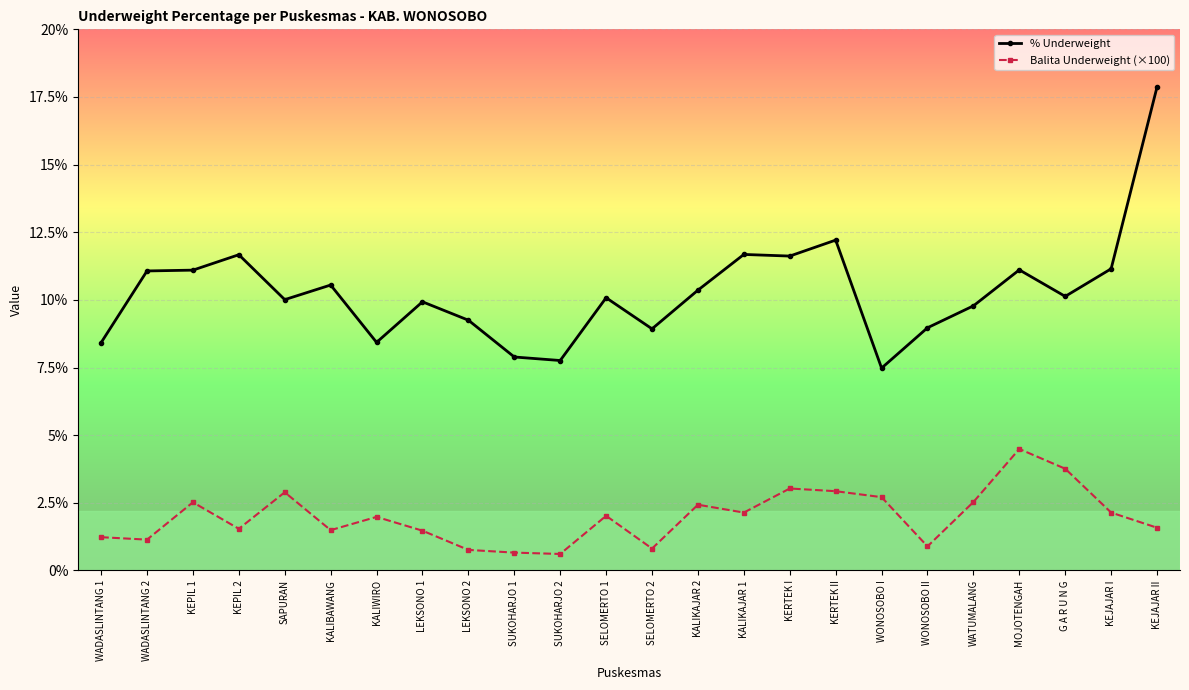

What is the difference between the highest and lowest values at KEPIL 2?

10.1